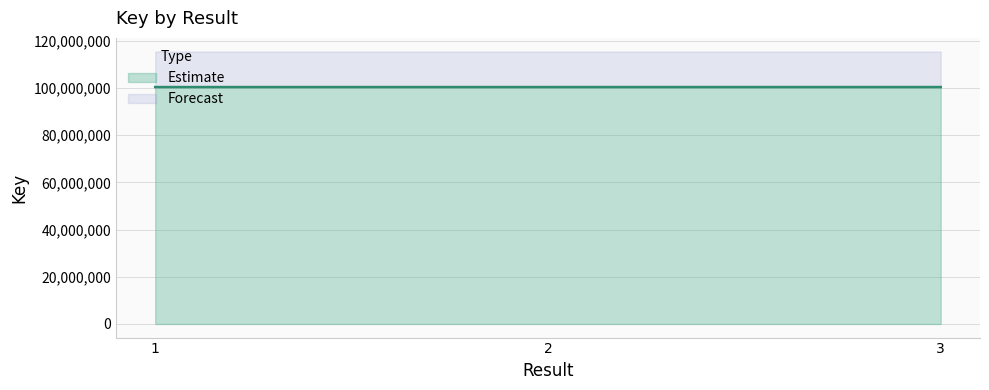

What is the value of the 1st point from the left?

100443721